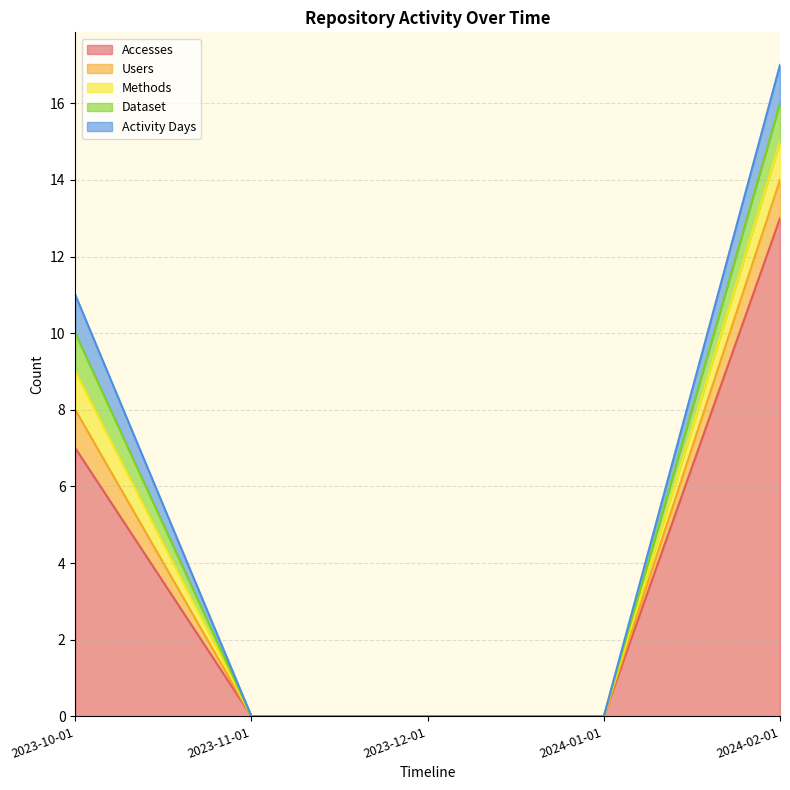

Does the chart display data point markers on the line(s)?

No